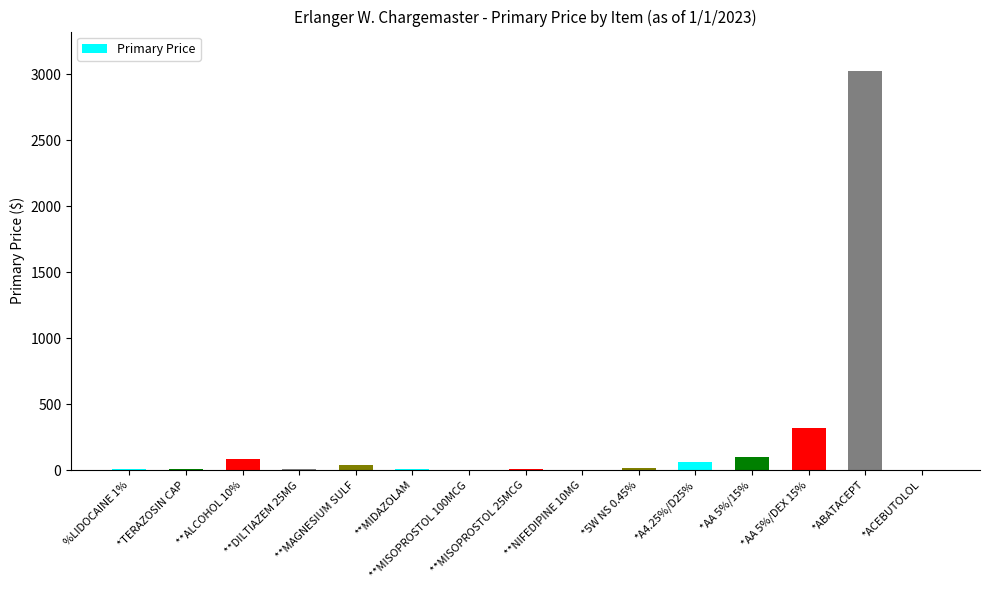

How many data points does each series have?

15